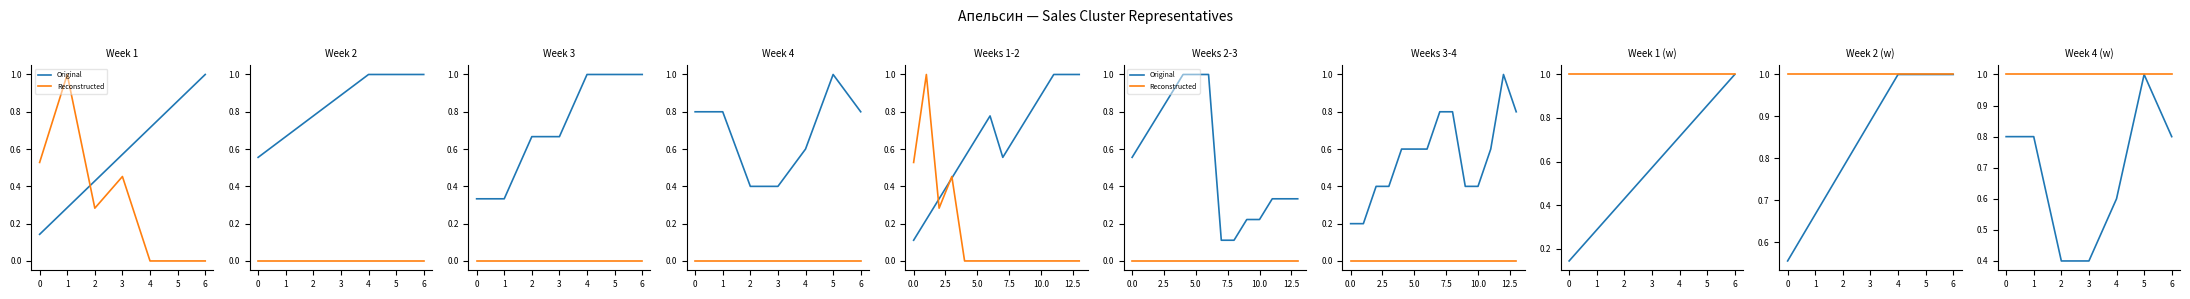

How many interior local peaks does the Original series have?

1